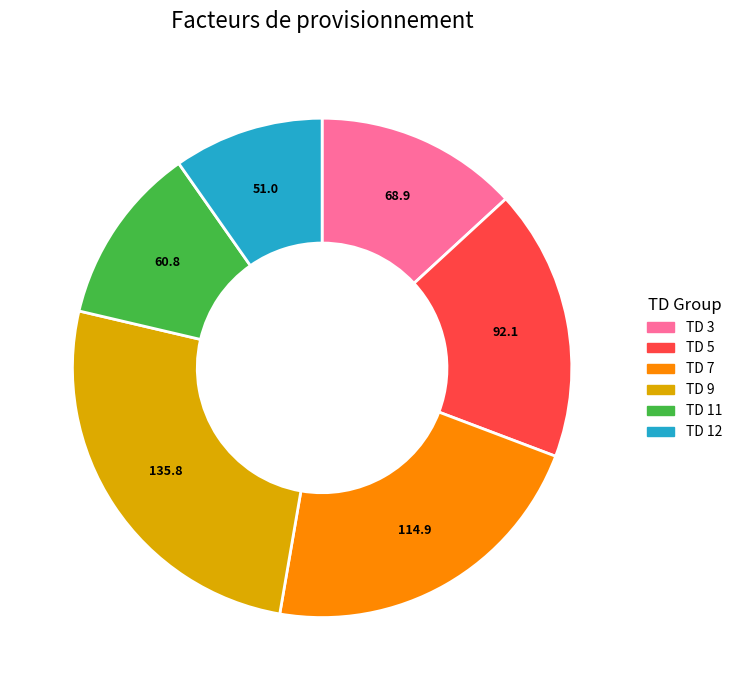

Does any single category account for the majority?

No